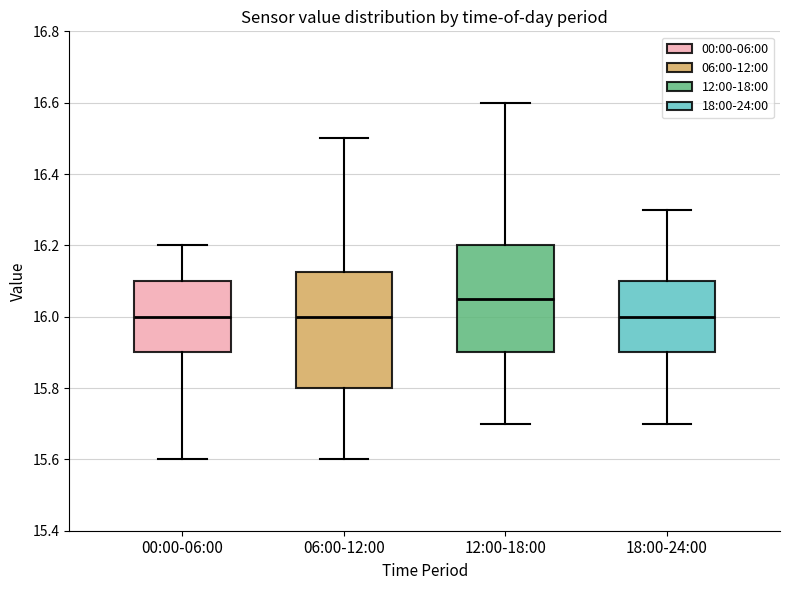

Comparing the boxes themselves (not the whiskers), which one is the tallest?

06:00-12:00